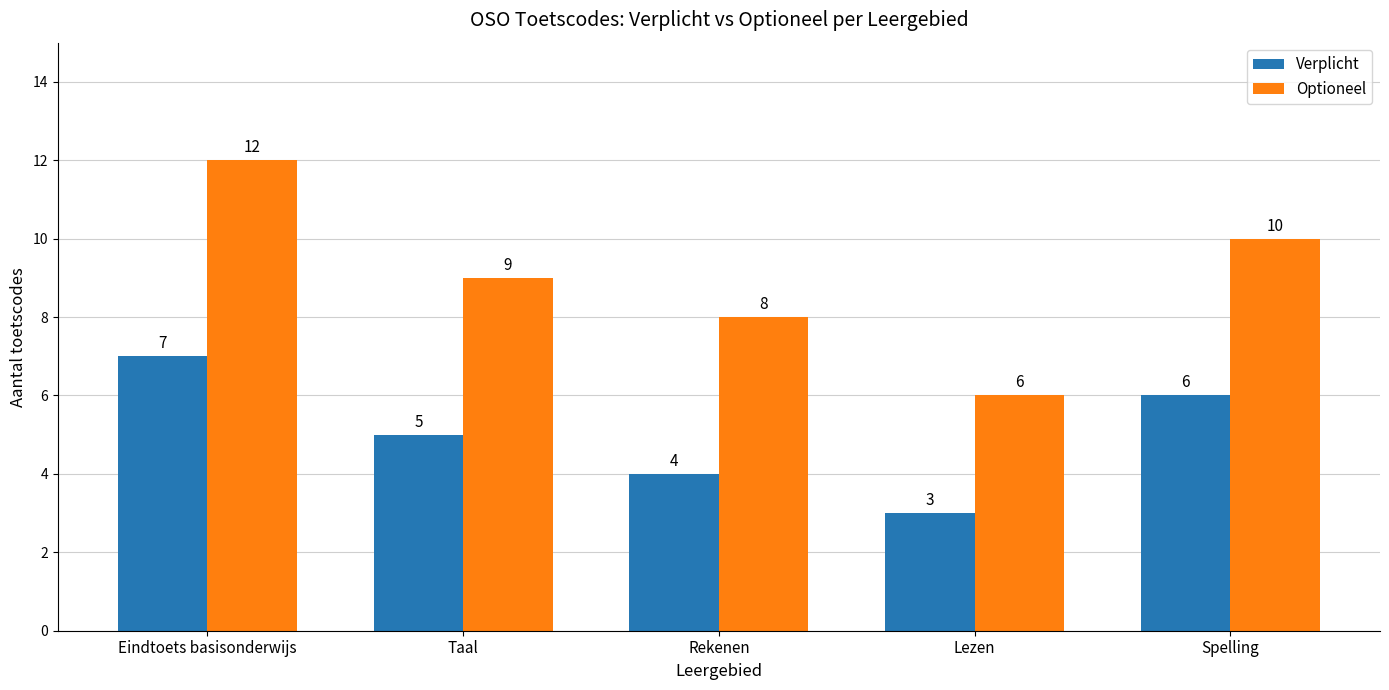

At which category is the sum across all series the highest?

Eindtoets basisonderwijs